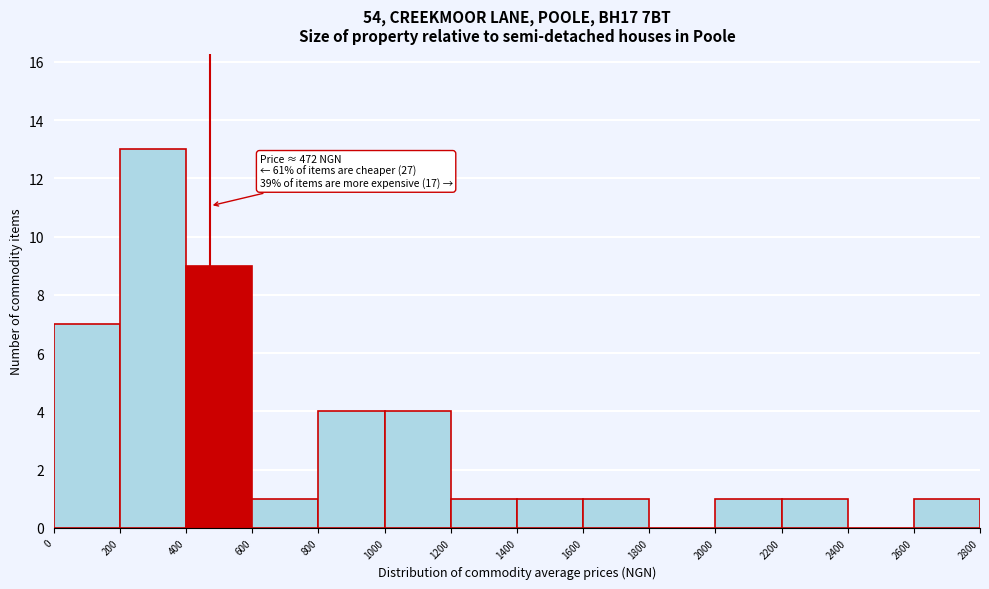

Over which range of the x-axis is the bar tallest?

200 to 400